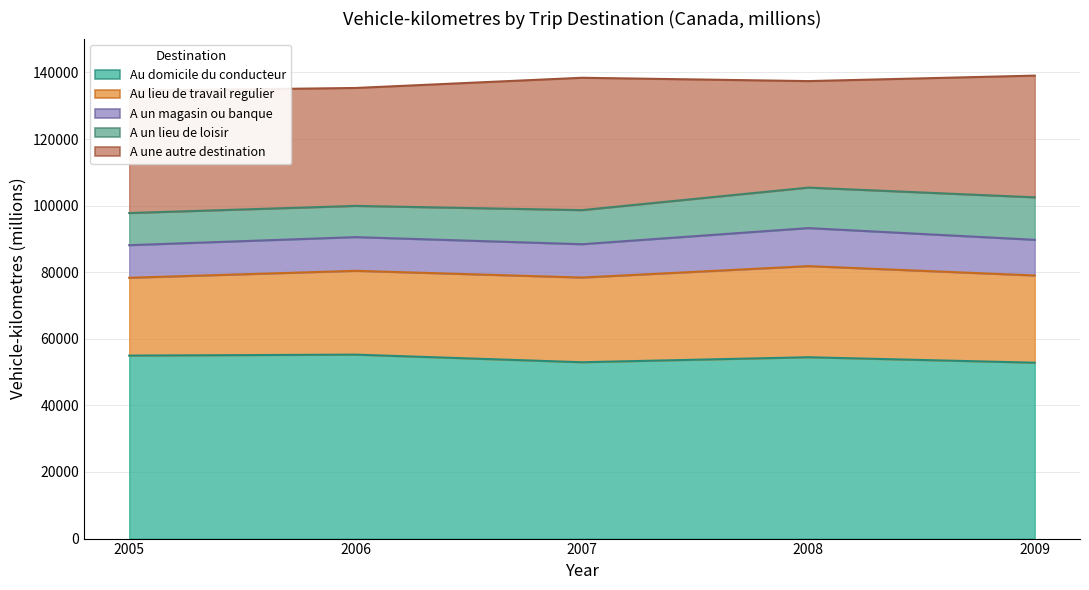

What are all the series names shown in the legend?

Au domicile du conducteur, Au lieu de travail regulier, A un magasin ou banque, A un lieu de loisir, A une autre destination